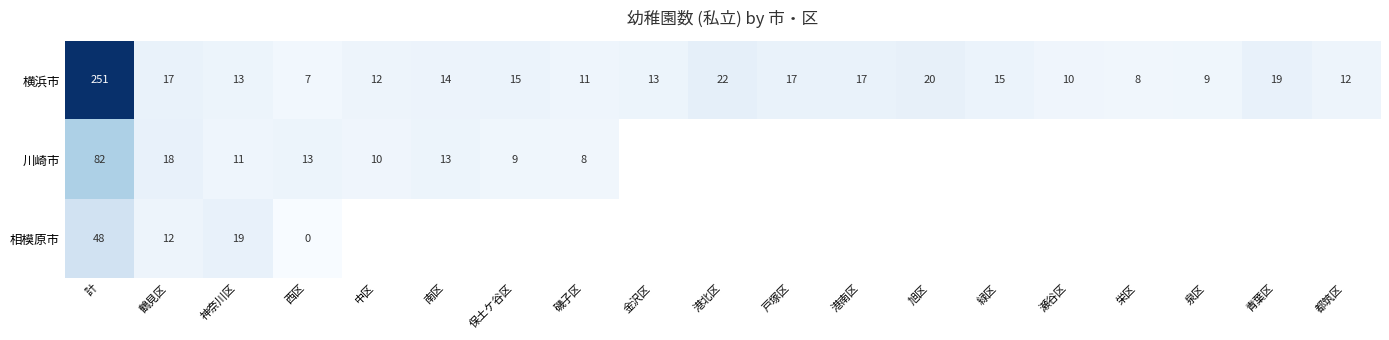

True or false: 横浜市 has a value of 13.9 at 栄区.

False